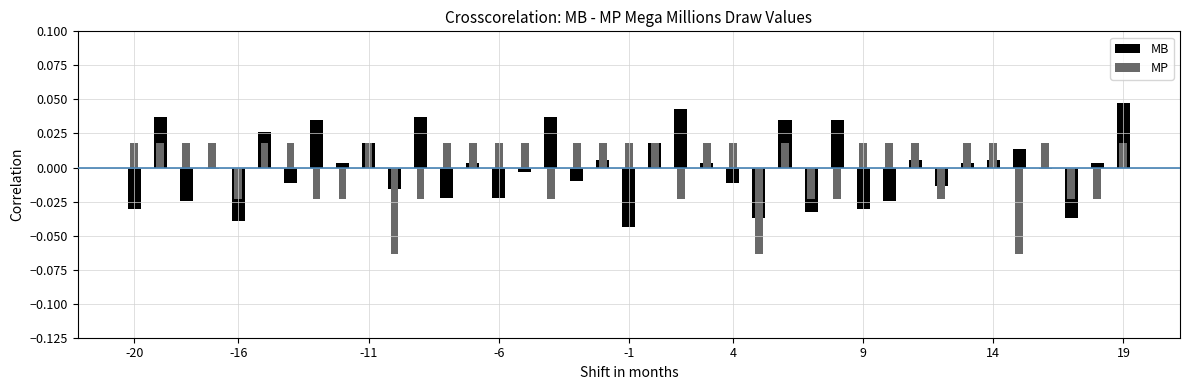

How many data points in MP are less than 0?

14